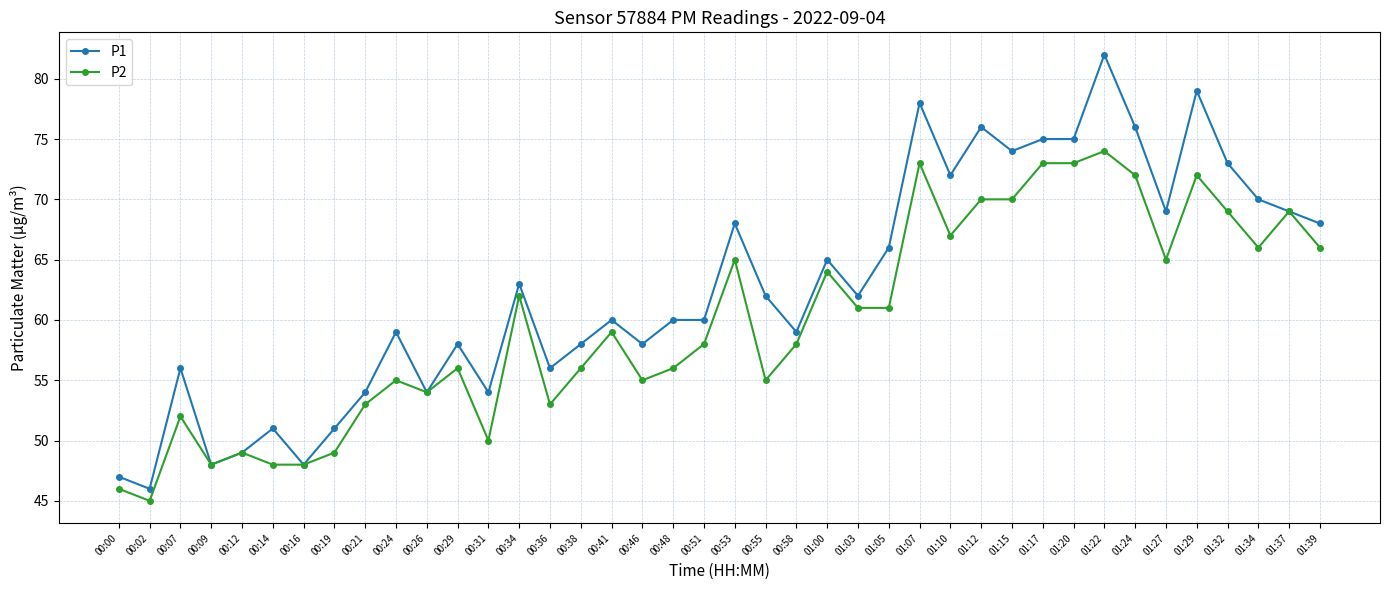

What is the sum of all P1 values?

2508